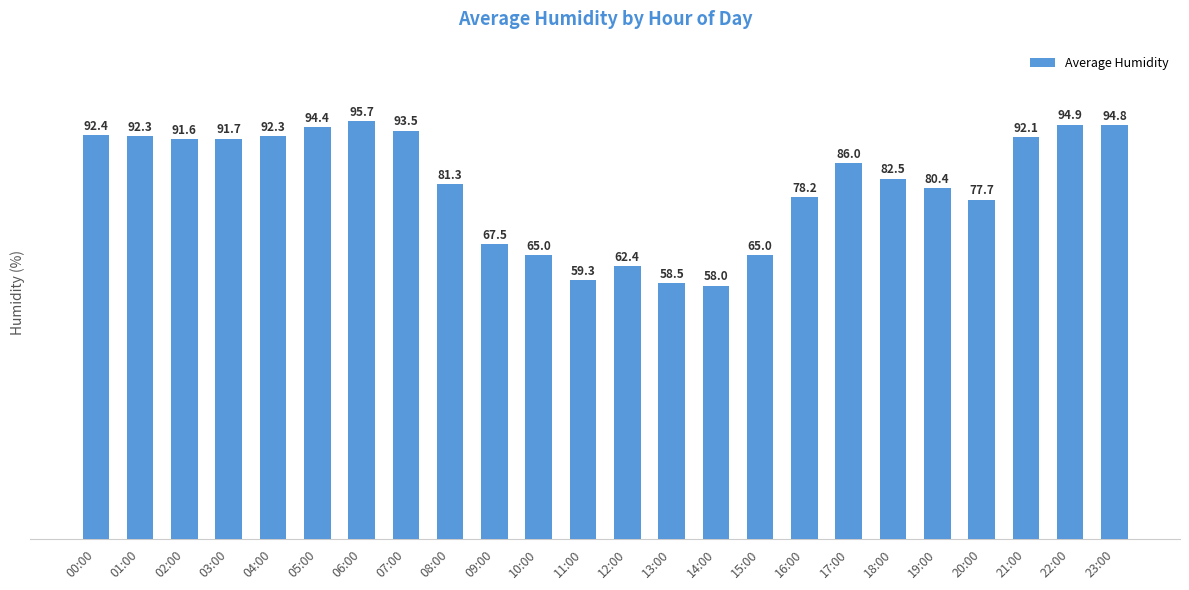

Where is the data nearest to the value 76?

20:00